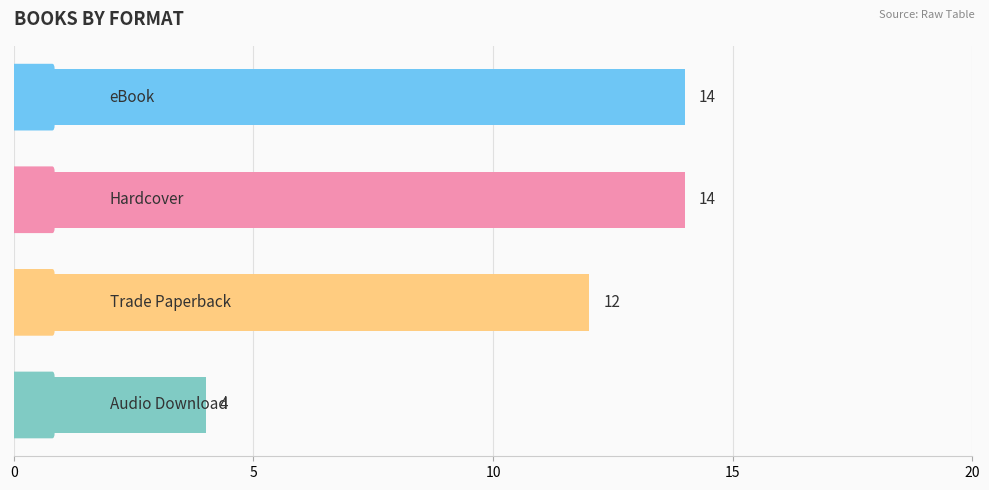

How many values are between 12 and 14?

3